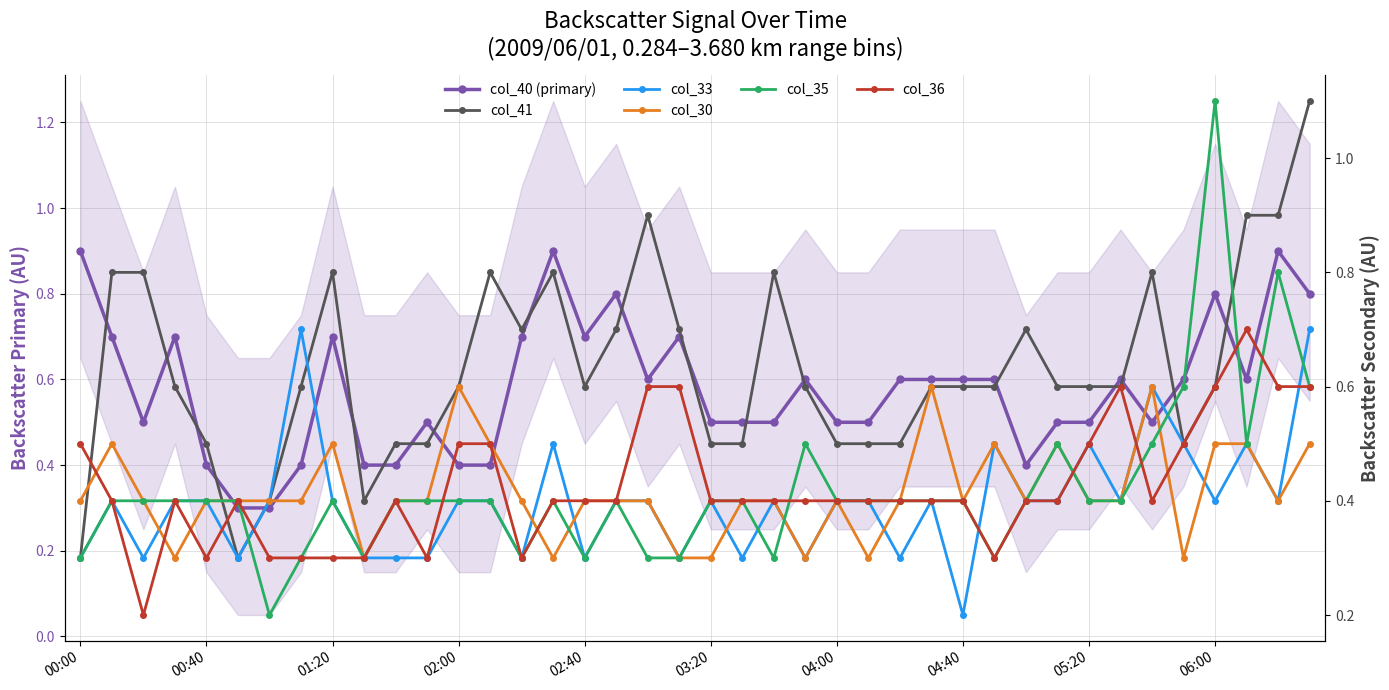

What position from the left is 06:00?

37